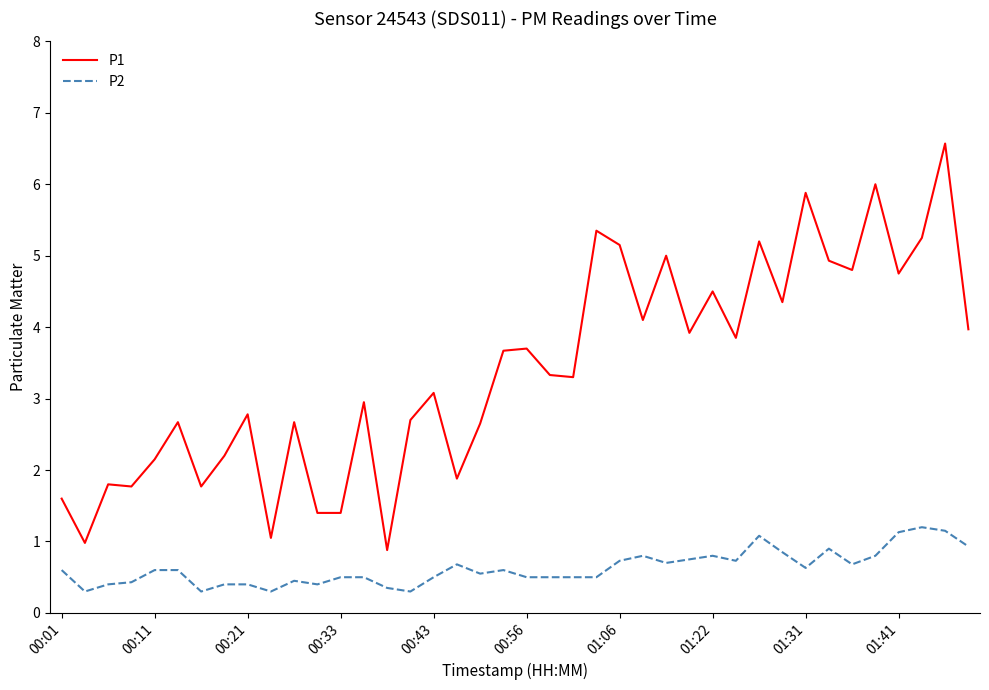

True or false: P1 and P2 cross at least once.

False